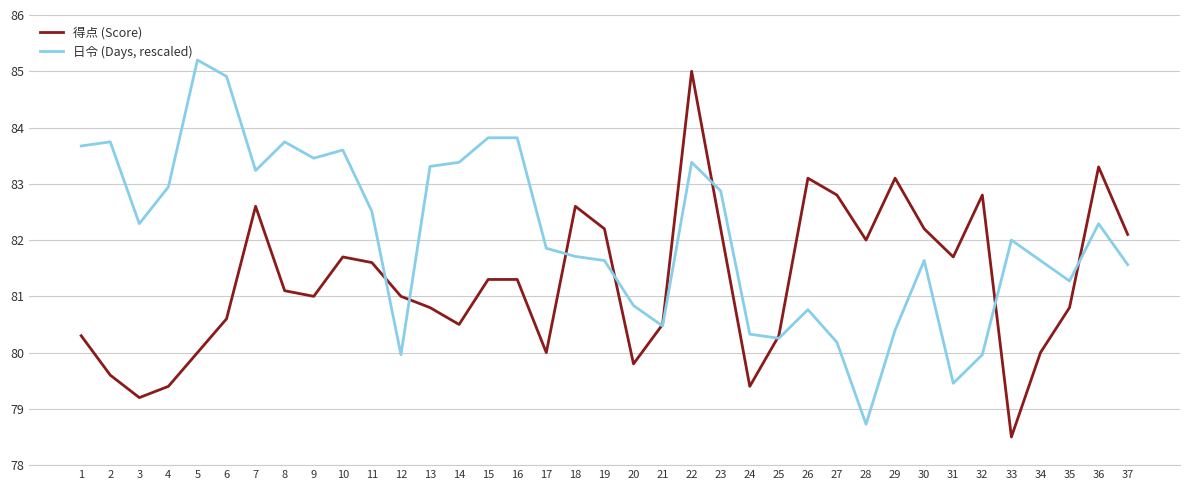

What is the sum of all 日令 (Days, rescaled) values?

3036.8